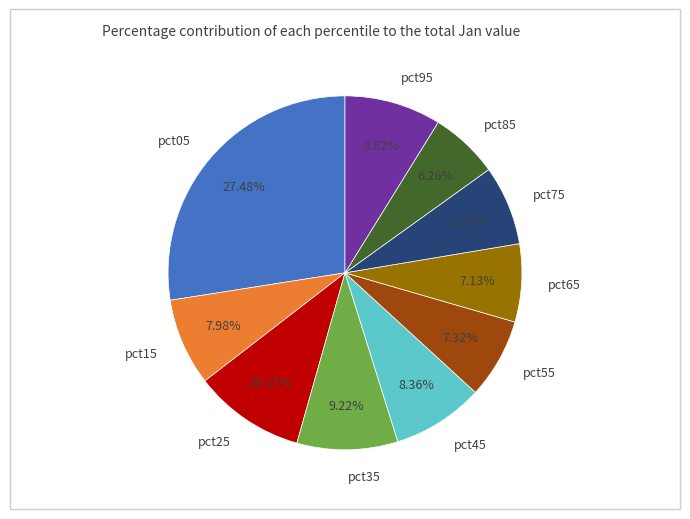

Is pct25 the majority of the pie?

No